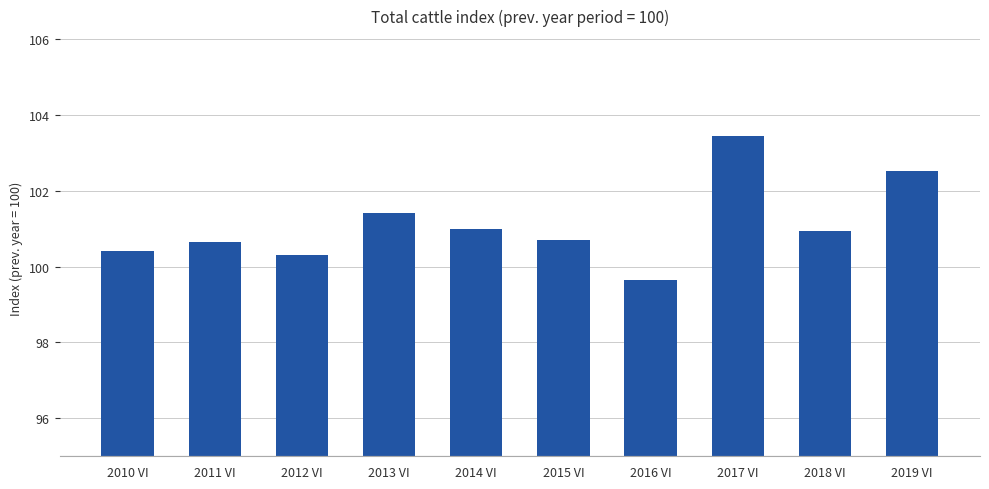

Reading left to right, list all the values displayed in this chart.

2010 VI=100.4	2011 VI=100.7	2012 VI=100.3	2013 VI=101.4	2014 VI=101.0	2015 VI=100.7	2016 VI=99.6	2017 VI=103.4	2018 VI=101.0	2019 VI=102.5